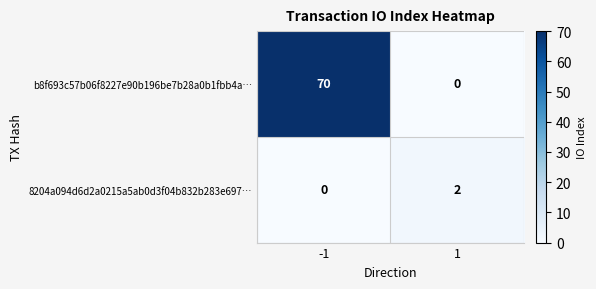

True or false: b8f693c57b06f8227e90b196be7b28a0b1fbb4a… has a value of 0 at 1.

True